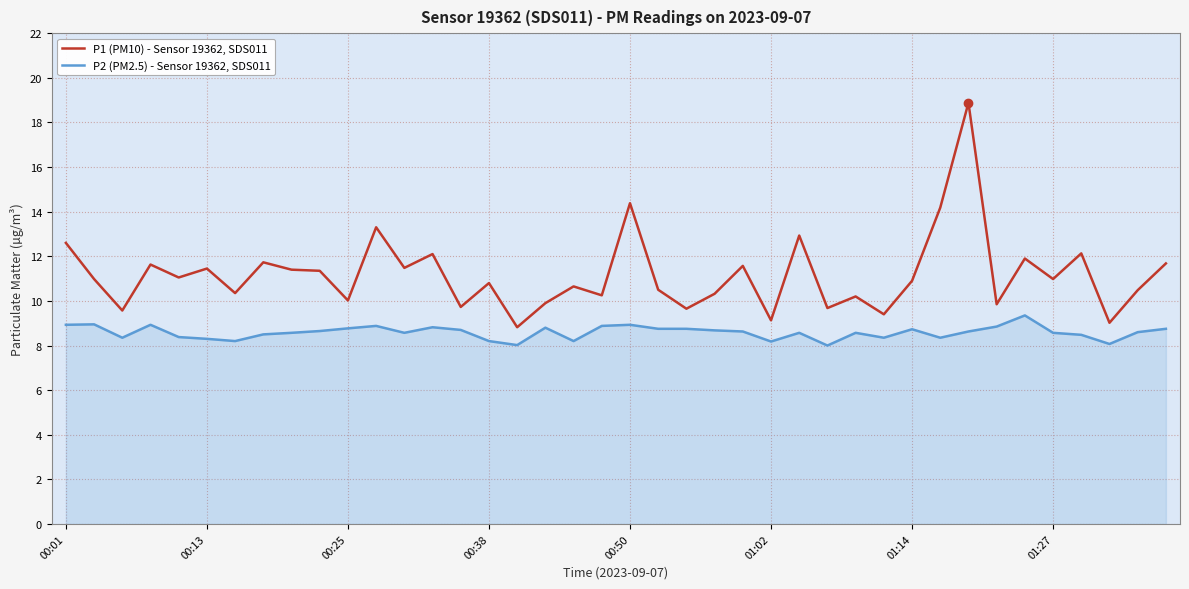

True or false: P2 (PM2.5) - Sensor 19362, SDS011 and P1 (PM10) - Sensor 19362, SDS011 intersect in this chart.

False